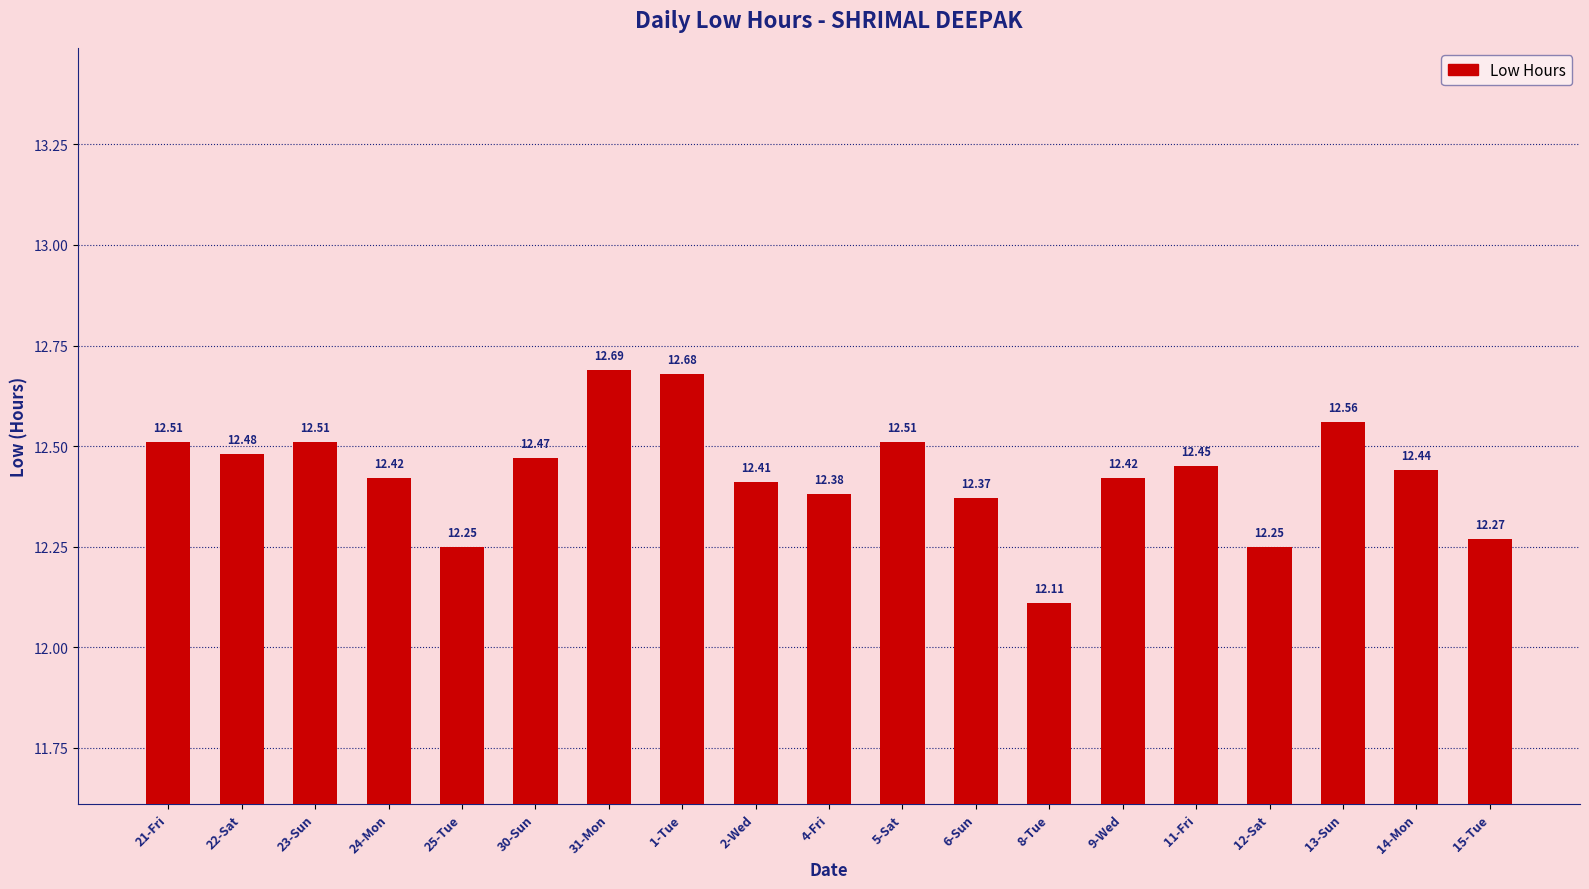

The chart shows a value of 5.9 at 24-Mon. True or false?

False